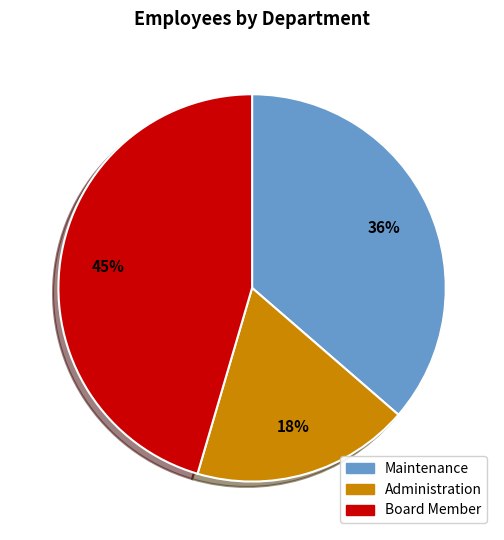

Which slice is the smallest?

Administration